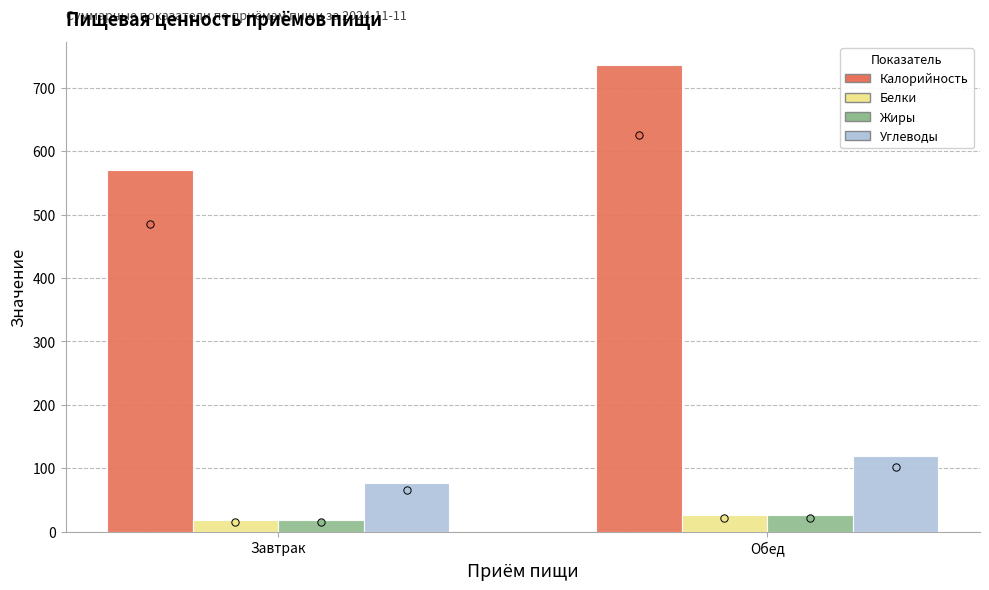

At how many categories does at least one series exceed 273?

2